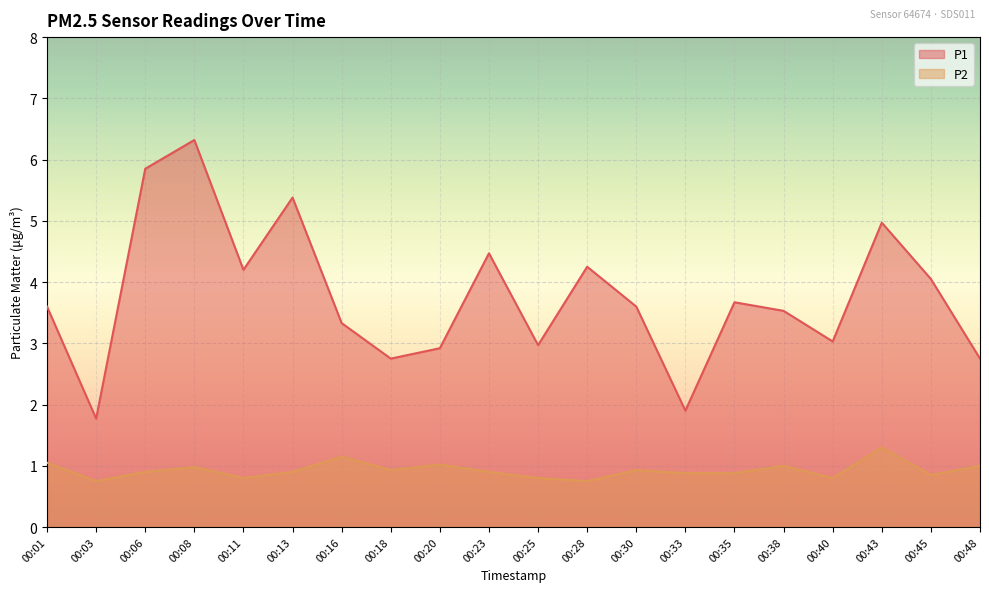

What is the maximum value for P1?

6.3